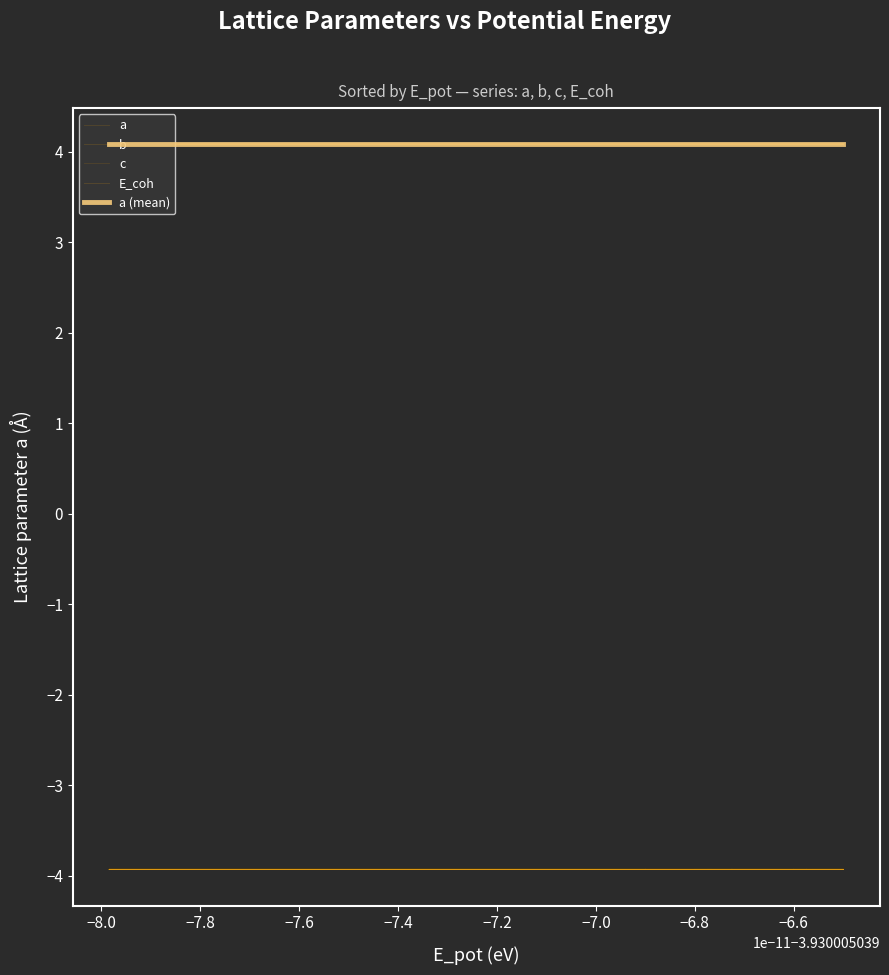

At which category does a reach its first local valley?

−7.8